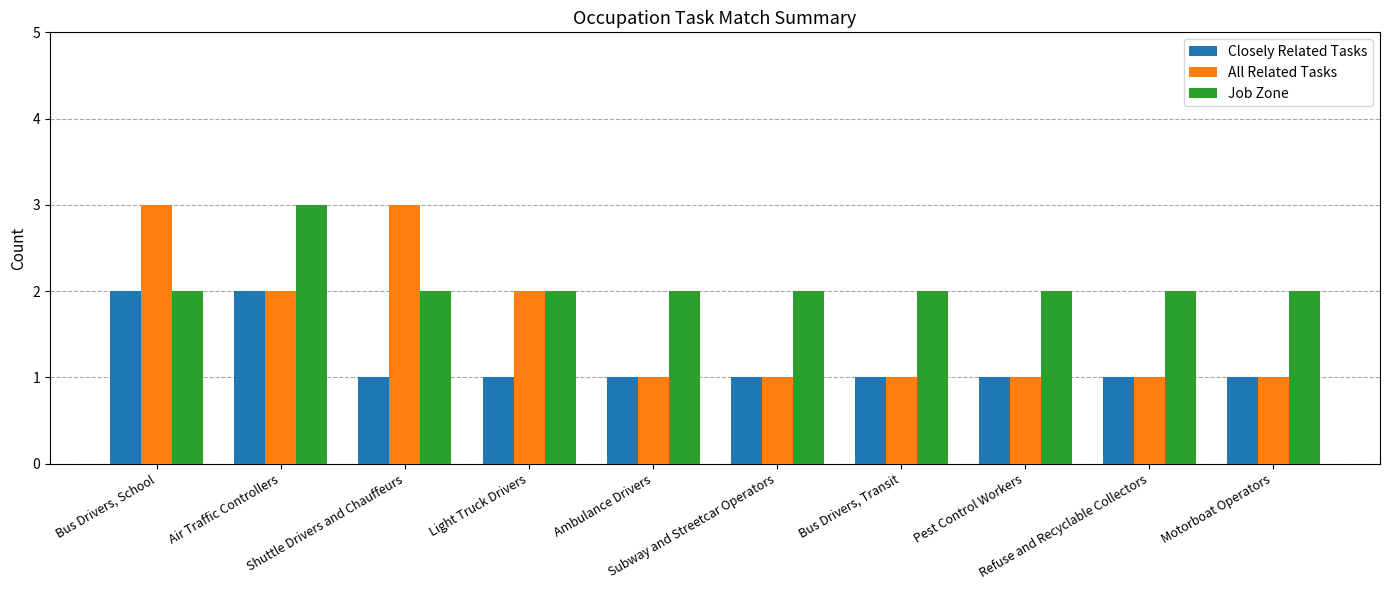

What is the greatest value displayed?

3